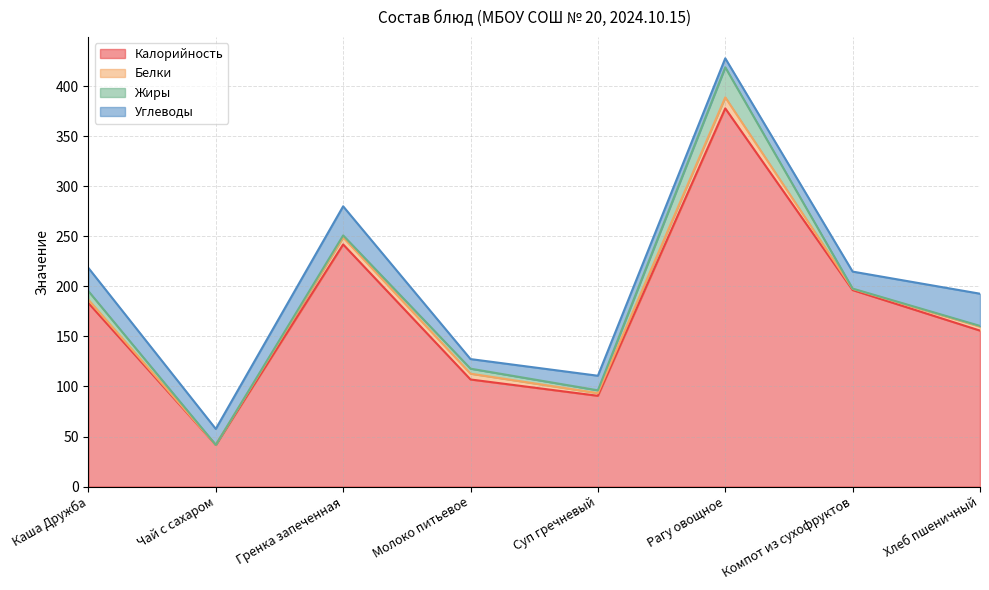

Reading left to right, list all the values displayed in this chart.

Калорийность: 183.4	41.6	242.0	107.0	90.7	378.0	196.4	155.9
Белки: 3.3	0.0	7.0	5.8	2.7	11.0	1.2	4.0
Жиры: 8.6	0.0	2.0	5.0	2.8	30.1	0.3	0.7
Углеводы: 23.2	16.0	29.1	9.6	14.6	9.0	17.0	32.2